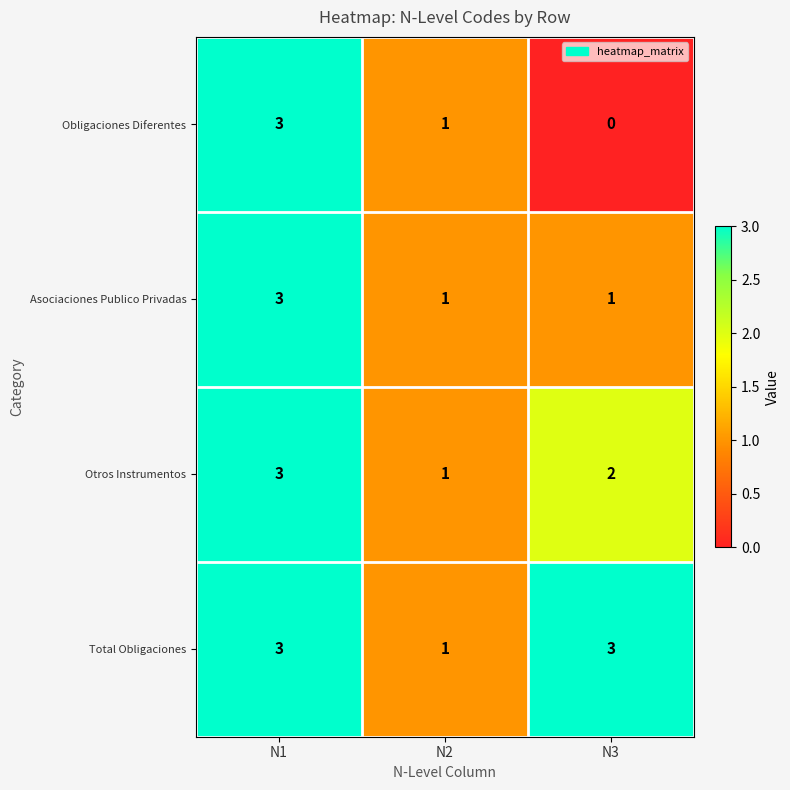

Rank the series by their average value, from highest to lowest.

Total Obligaciones, Otros Instrumentos, Asociaciones Publico Privadas, Obligaciones Diferentes